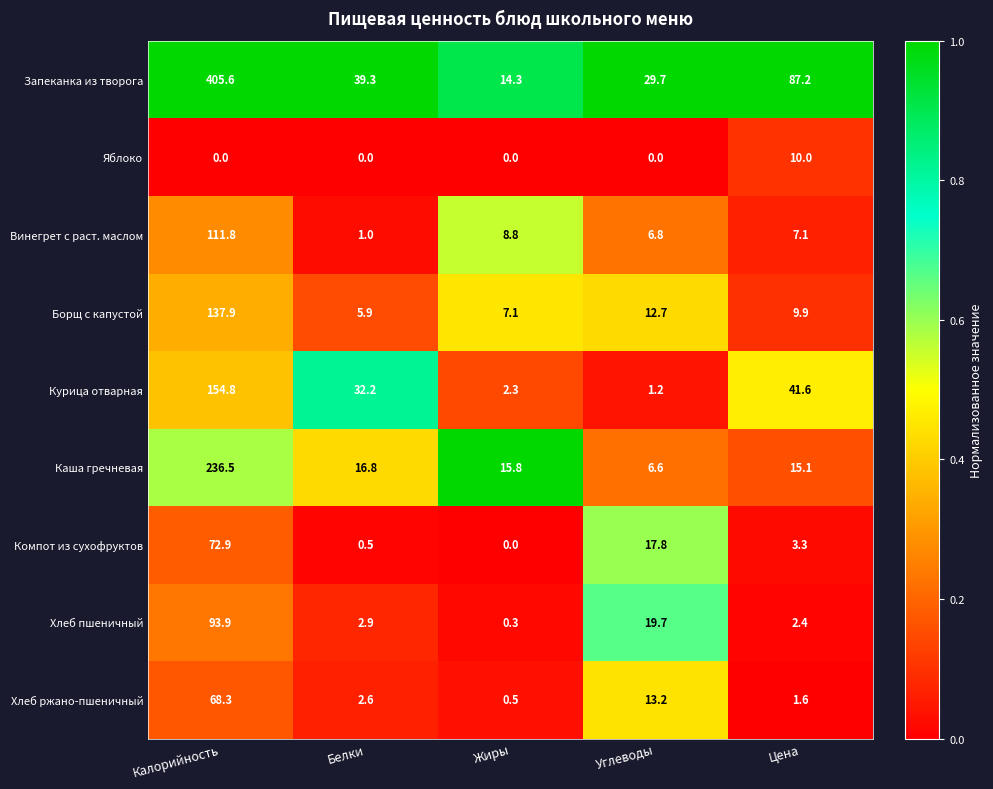

True or false: Курица отварная has a value of 154.8 at Калорийность.

True